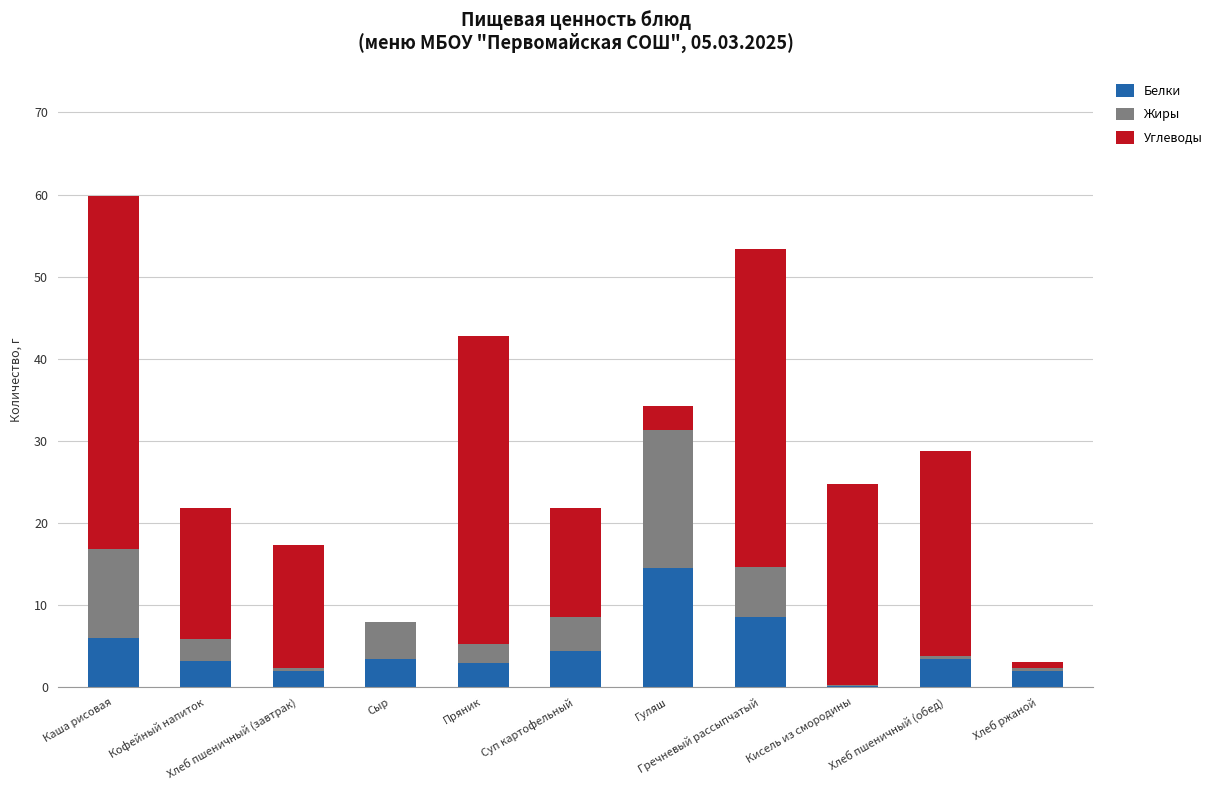

Rank the series by their maximum value, from lowest to highest.

Белки, Жиры, Углеводы